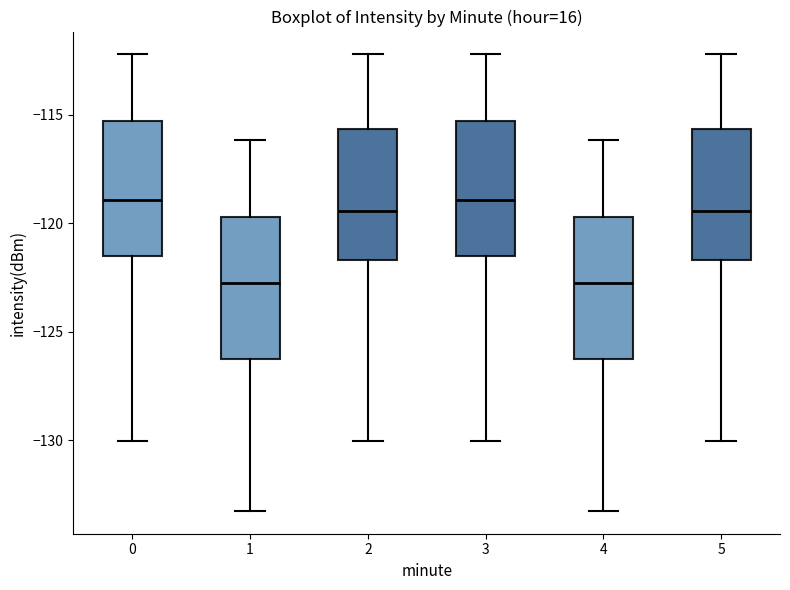

Reading left to right, transcribe this box plot: for each box, give where its median line is, the range the box spans, and where its two whiskers end, as read against the y-axis. The values are not printed on the chart, so give them approximately, as read against the axis.

0: median -119.0, box -121.5 to -115.5, whiskers -130.0 to -112.0
1: median -123.0, box -126.5 to -119.5, whiskers -133.5 to -116.0
2: median -119.5, box -121.5 to -115.5, whiskers -130.0 to -112.0
3: median -119.0, box -121.5 to -115.5, whiskers -130.0 to -112.0
4: median -123.0, box -126.5 to -119.5, whiskers -133.5 to -116.0
5: median -119.5, box -121.5 to -115.5, whiskers -130.0 to -112.0